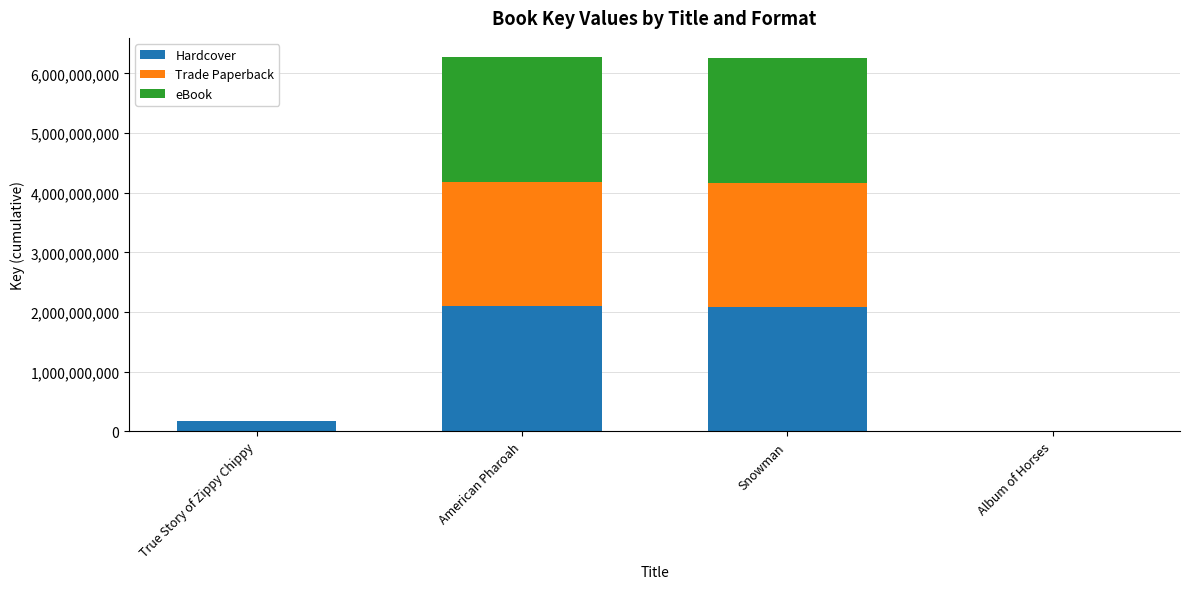

What is the sum of all Hardcover values?

4346107779